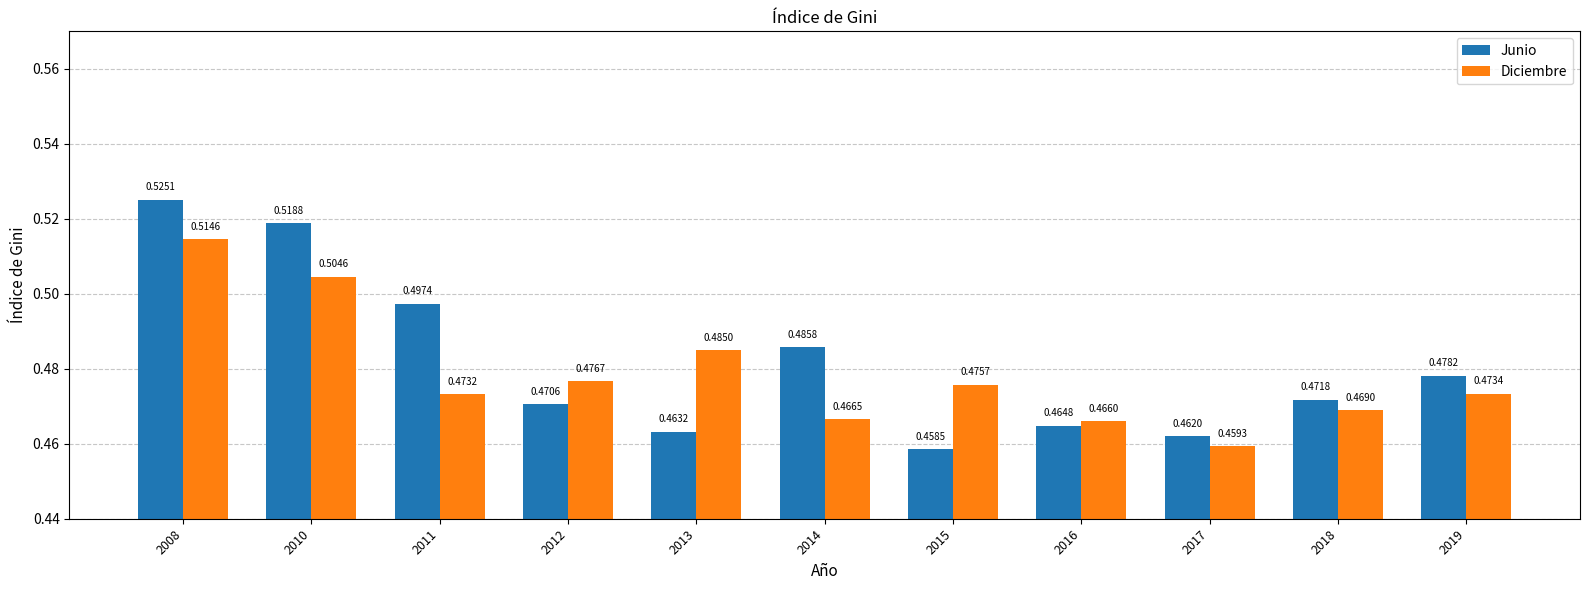

Rank the series by their maximum value, from lowest to highest.

Diciembre, Junio